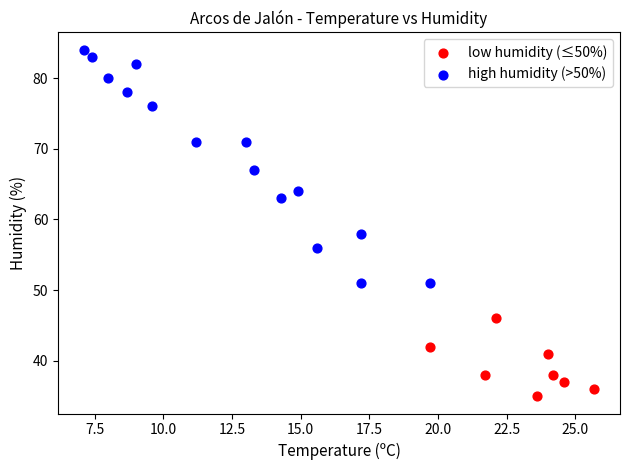

Which series has the largest Y range (max minus min)?

high humidity (>50%)